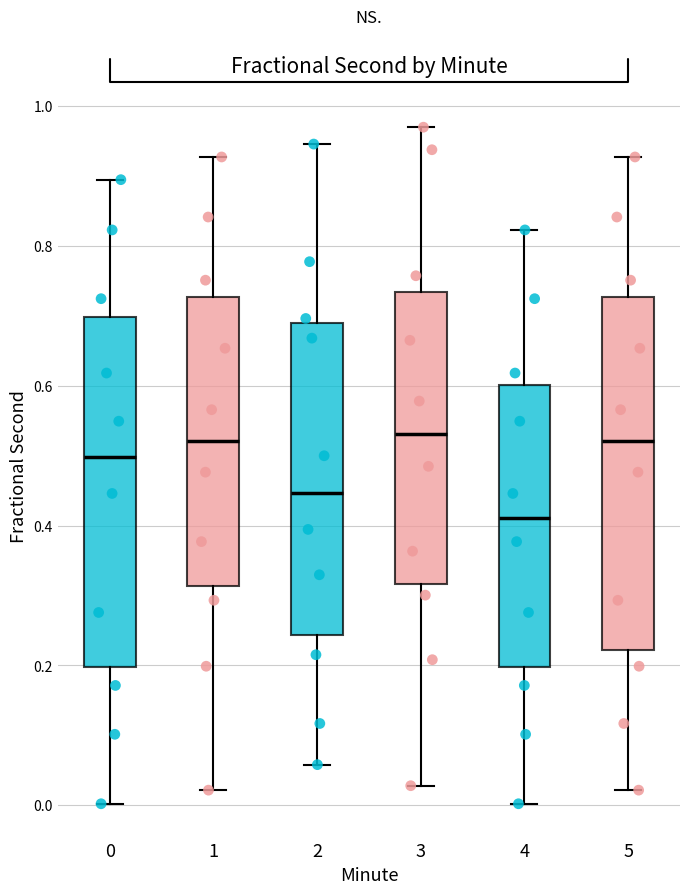

Reading left to right, transcribe this box plot: for each box, give where its median line is, the range the box spans, and where its two whiskers end, as read against the y-axis. The values are not printed on the chart, so give them approximately, as read against the axis.

0: median 0.50, box 0.20 to 0.70, whiskers 0.00 to 0.90
1: median 0.52, box 0.32 to 0.72, whiskers 0.02 to 0.92
2: median 0.44, box 0.24 to 0.68, whiskers 0.06 to 0.94
3: median 0.54, box 0.32 to 0.74, whiskers 0.02 to 0.96
4: median 0.42, box 0.20 to 0.60, whiskers 0.00 to 0.82
5: median 0.52, box 0.22 to 0.72, whiskers 0.02 to 0.92